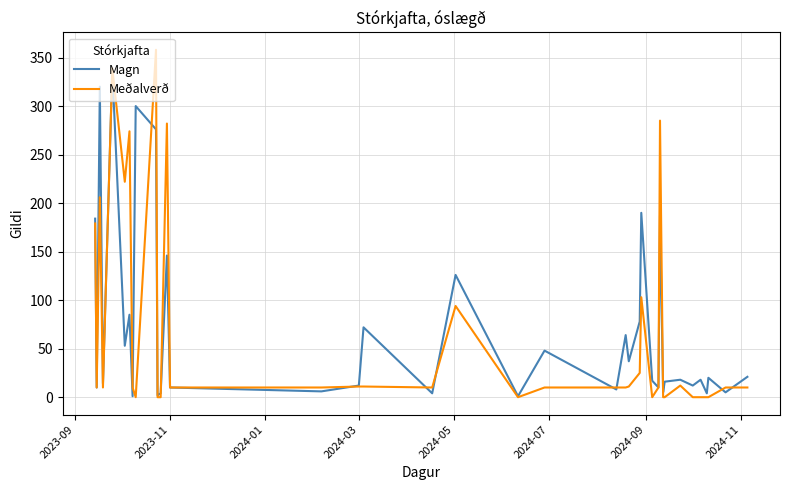

Which series has the largest range (max minus min)?

Meðalverð